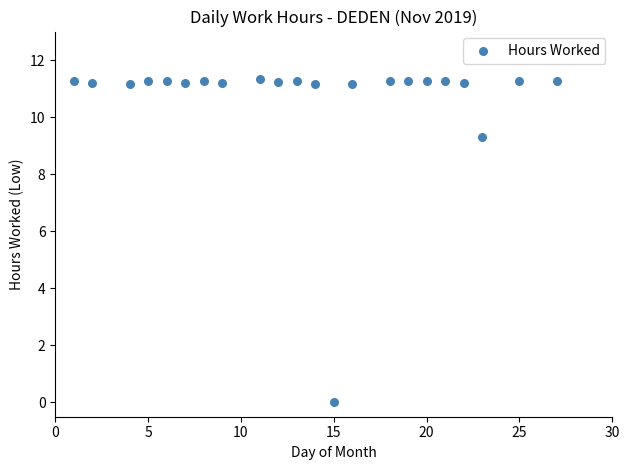

What is the range of Y values (max minus min)?

11.3